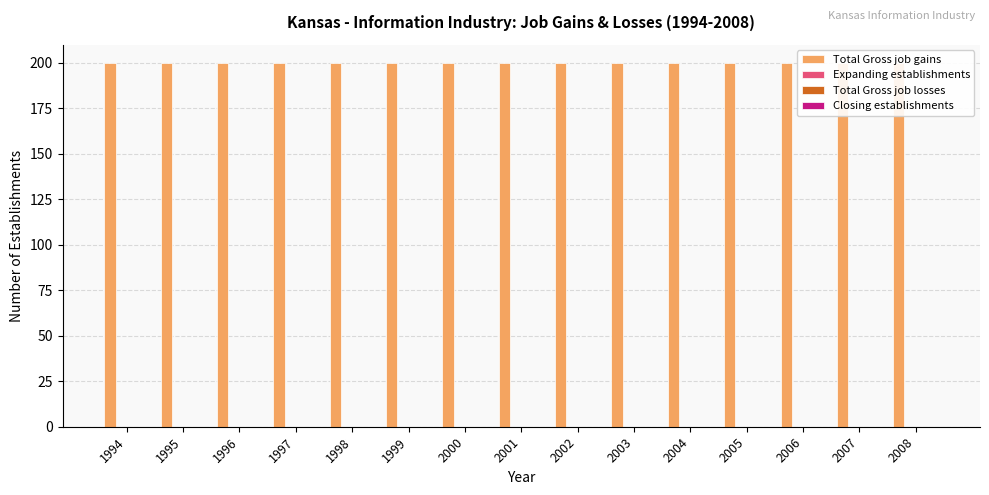

Which has a higher value, 2007 or 2003?

2007